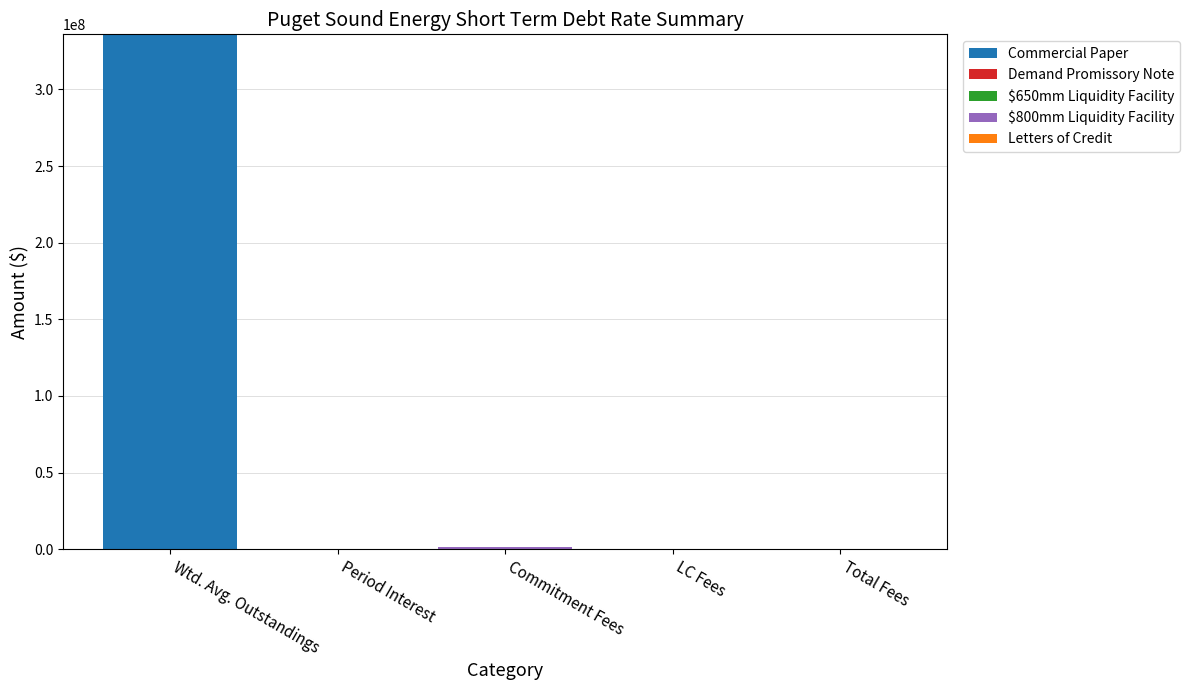

What is the sum of all Commercial Paper values?

335946320.6